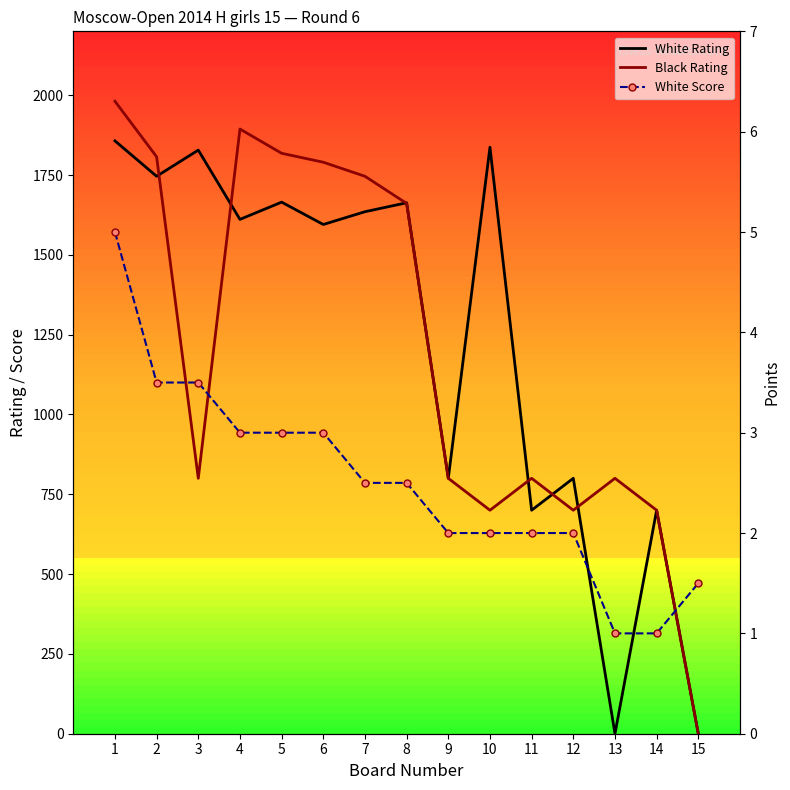

Which series has the widest spread of values?

Black Rating